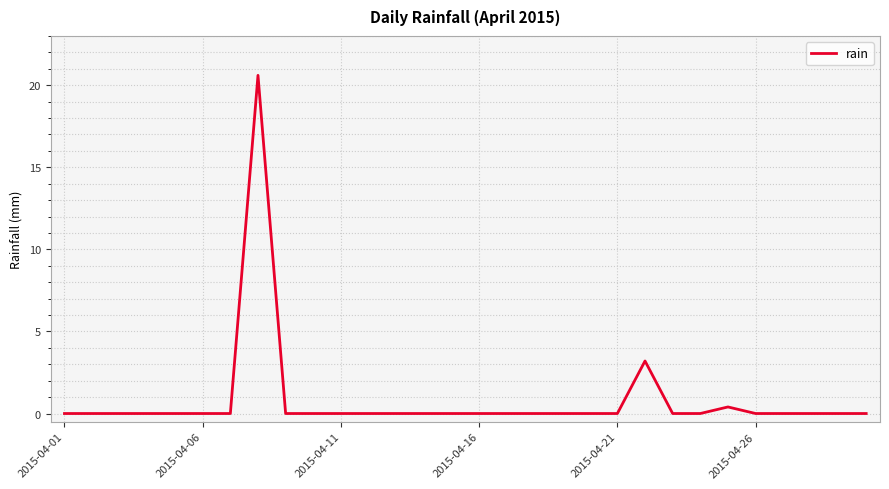

What is the difference between the maximum and minimum values?

20.6